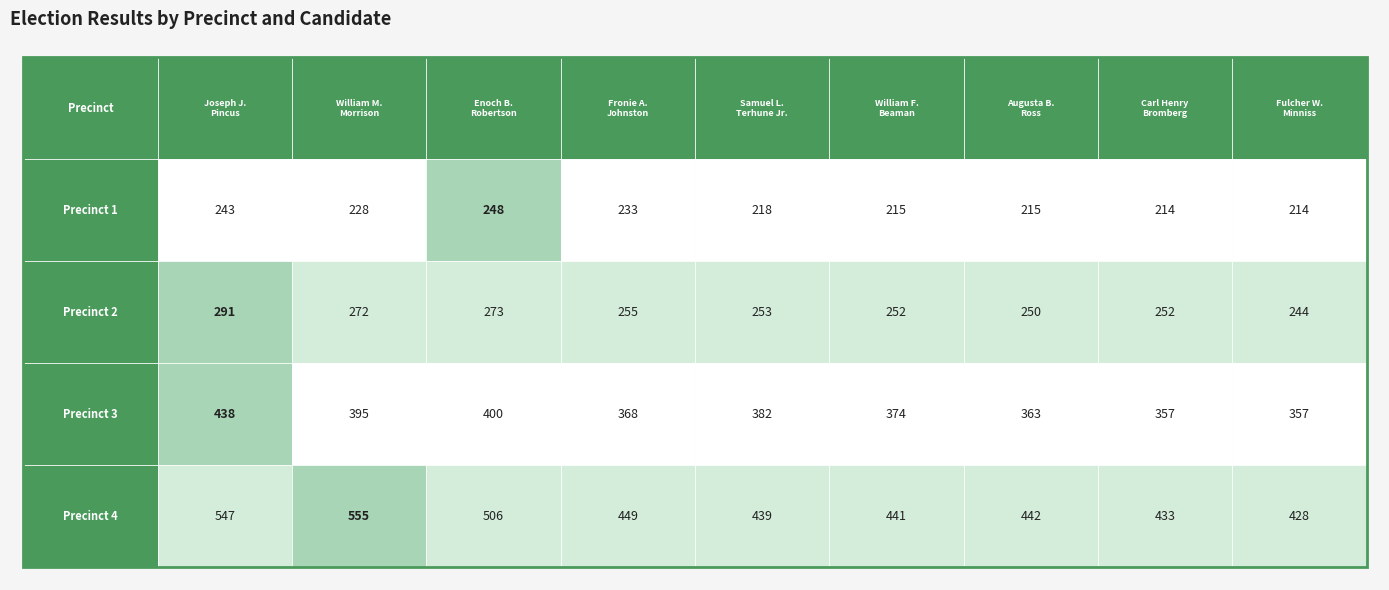

Reading left to right, extract all data points from this chart.

Joseph J. Pincus: Joseph J. Pincus=243	William M. Morrison=228	Enoch B. Robertson=248	Fronie A. Johnston=233	Samuel L. Terhune Jr.=218	William F. Beaman=215	Augusta B. Ross=215	Carl Henry Bromberg=214	Fulcher W. Minniss=214
William M. Morrison: Joseph J. Pincus=291	William M. Morrison=272	Enoch B. Robertson=273	Fronie A. Johnston=255	Samuel L. Terhune Jr.=253	William F. Beaman=252	Augusta B. Ross=250	Carl Henry Bromberg=252	Fulcher W. Minniss=244
Enoch B. Robertson: Joseph J. Pincus=438	William M. Morrison=395	Enoch B. Robertson=400	Fronie A. Johnston=368	Samuel L. Terhune Jr.=382	William F. Beaman=374	Augusta B. Ross=363	Carl Henry Bromberg=357	Fulcher W. Minniss=357
Fronie A. Johnston: Joseph J. Pincus=547	William M. Morrison=555	Enoch B. Robertson=506	Fronie A. Johnston=449	Samuel L. Terhune Jr.=439	William F. Beaman=441	Augusta B. Ross=442	Carl Henry Bromberg=433	Fulcher W. Minniss=428